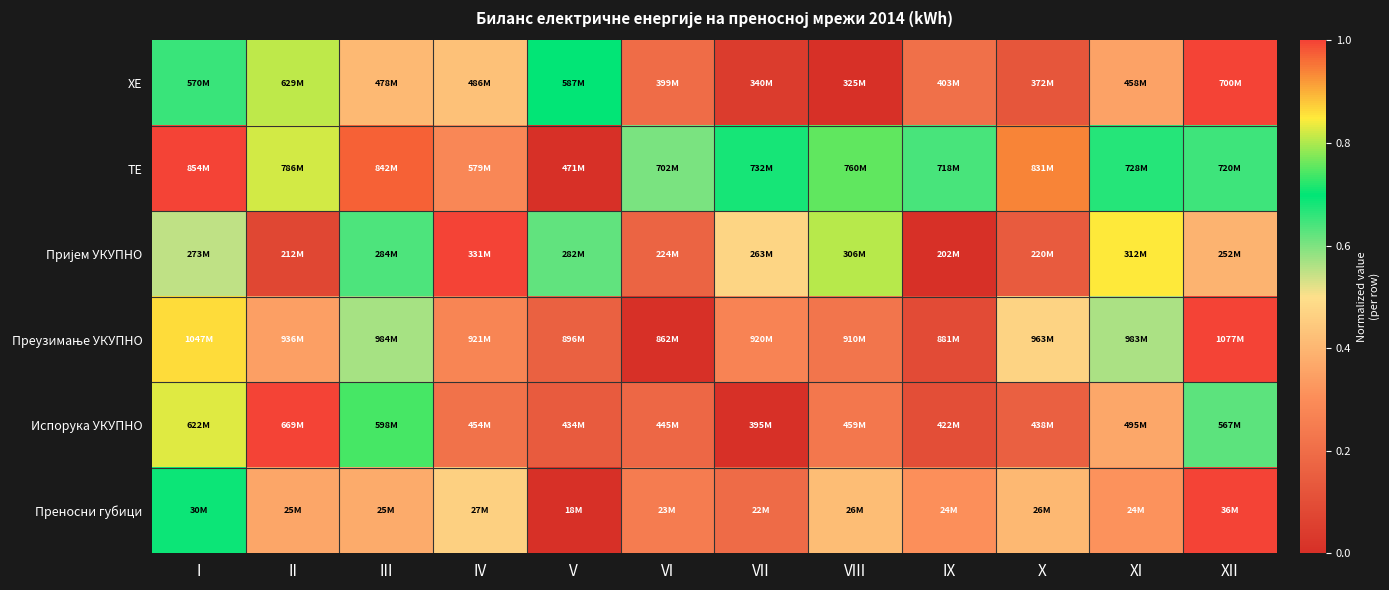

At how many categories does at least one series exceed 0?

12